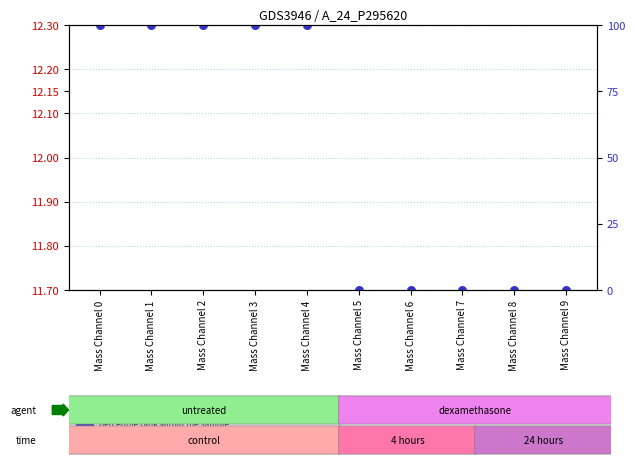

At how many categories does at least one series exceed 11?

10